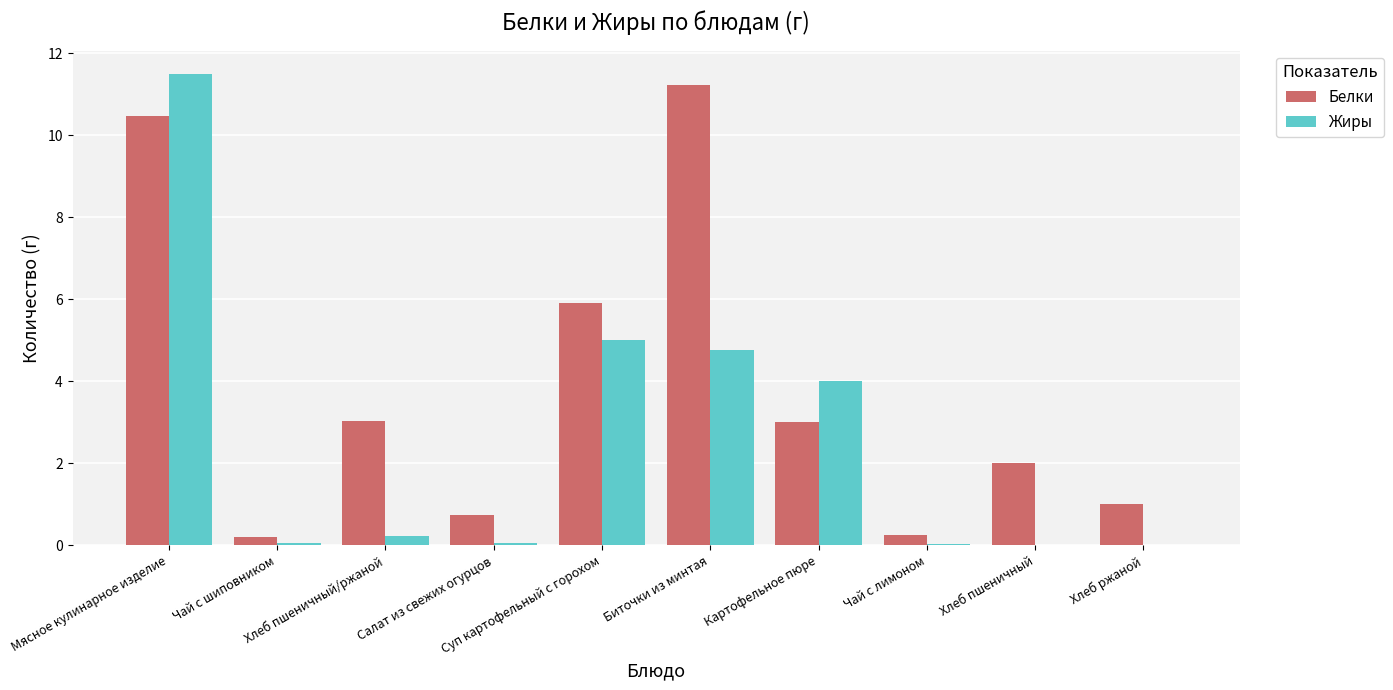

True or false: Белки has a value of 4.7 at Картофельное пюре.

False